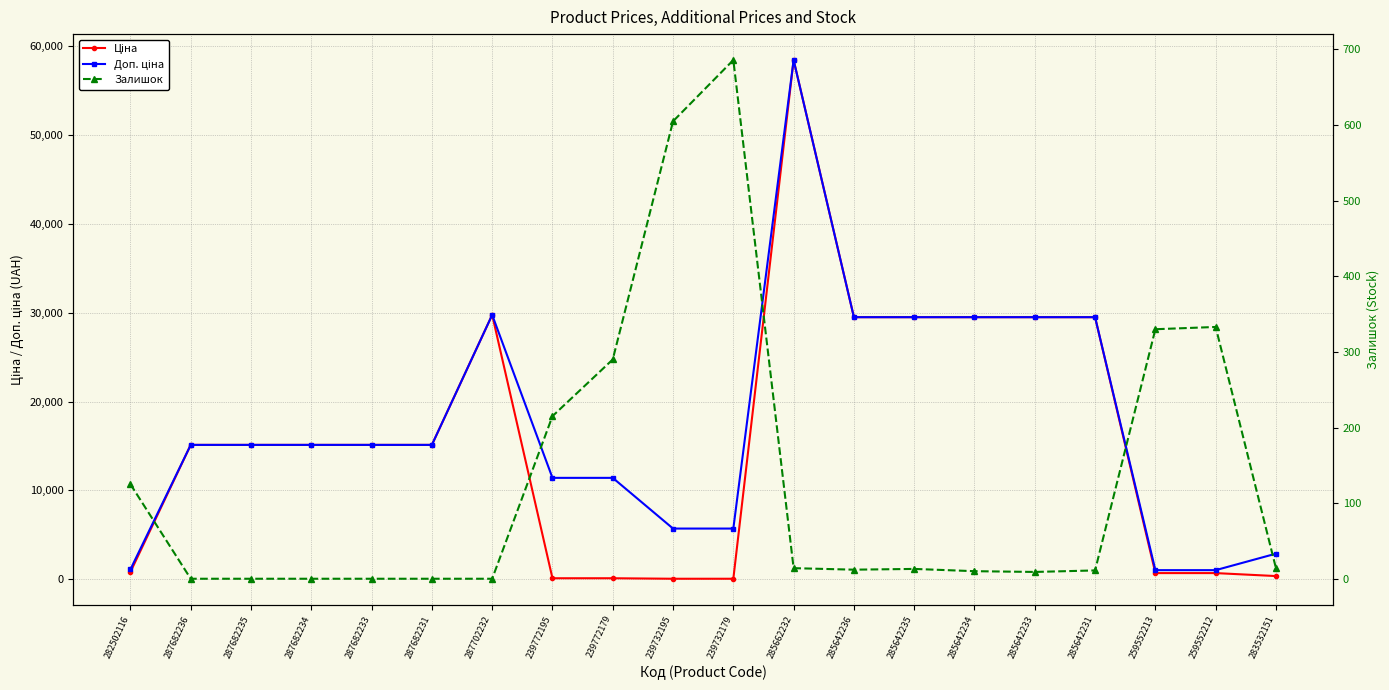

At which label does Доп. ціна reach its minimum?

259552213